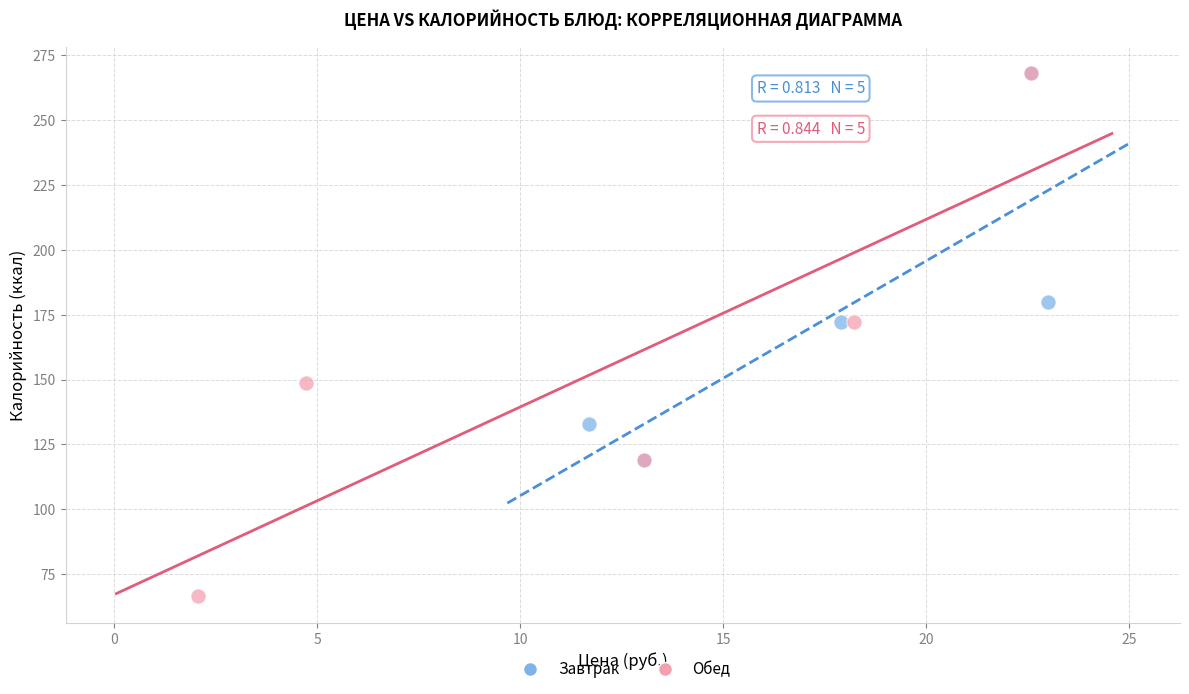

Which series reaches the minimum Y coordinate?

Обед